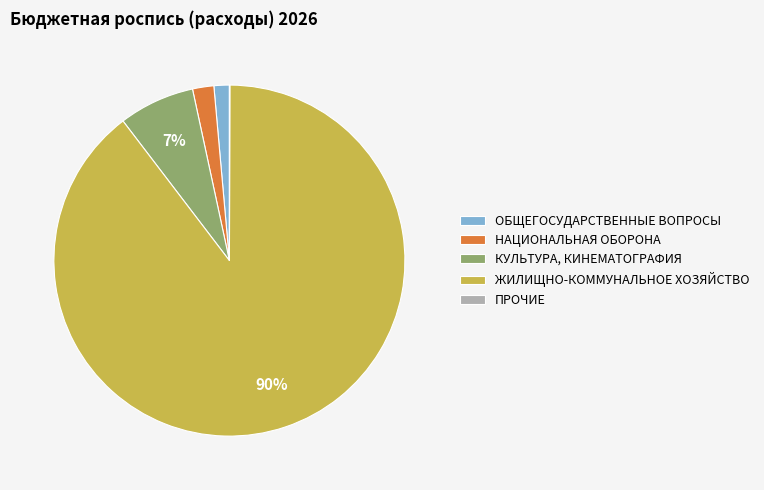

True or false: КУЛЬТУРА, КИНЕМАТОГРАФИЯ accounts for 1% of the total.

False